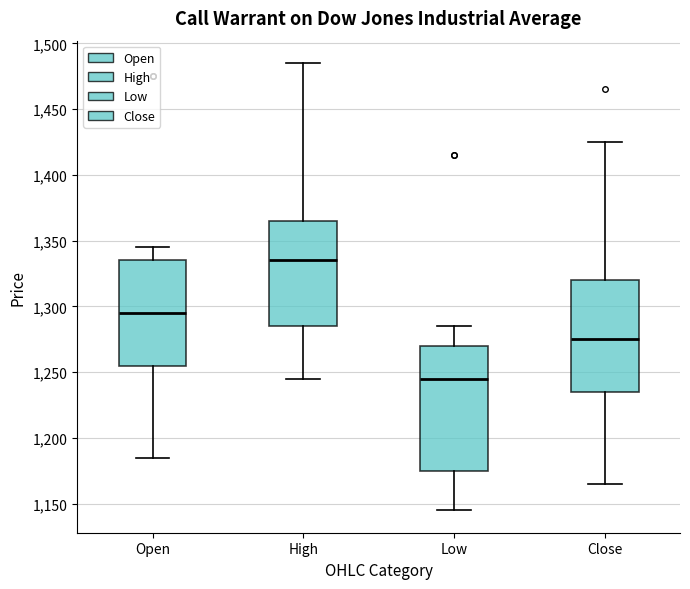

Where does the upper whisker of the box for Open end on the y-axis? The values are not printed on the chart, so give them approximately, as read against the axis.

1345